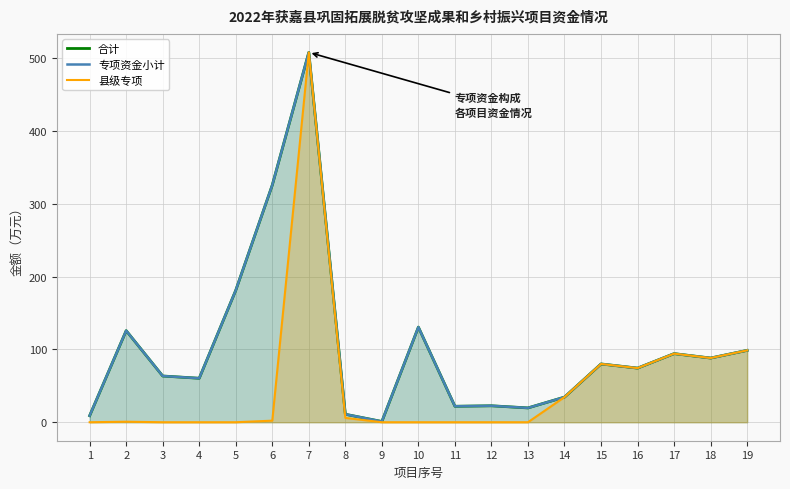

Reading right to left, extract all data points from this chart.

合计: 19=98.6	18=88.1	17=94.2	16=74.3	15=80.0	14=34.5	13=19.6	12=22.6	11=21.9	10=130.6	9=1.0	8=10.9	7=507.6	6=325.5	5=181.1	4=60.4	3=63.4	2=125.7	1=9.0
专项资金小计: 19=98.6	18=88.1	17=94.2	16=74.3	15=80.0	14=34.5	13=19.6	12=22.6	11=21.9	10=130.6	9=1.0	8=10.9	7=507.6	6=325.5	5=181.1	4=60.4	3=63.4	2=125.7	1=9.0
县级专项: 19=98.6	18=88.1	17=94.2	16=74.3	15=80.0	14=34.5	13=0.0	12=0.0	11=0.0	10=0.0	9=0.0	8=5.9	7=507.6	6=2.1	5=0.0	4=0.0	3=0.0	2=0.7	1=0.0